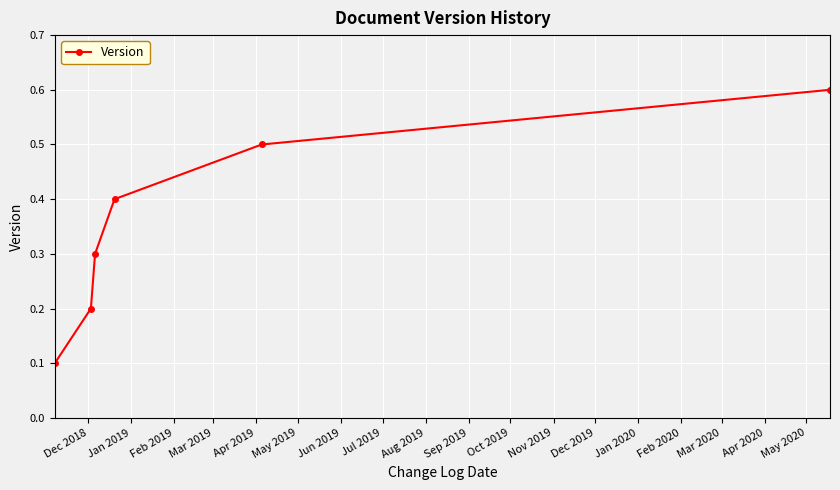

How many lines are shown in the chart?

1